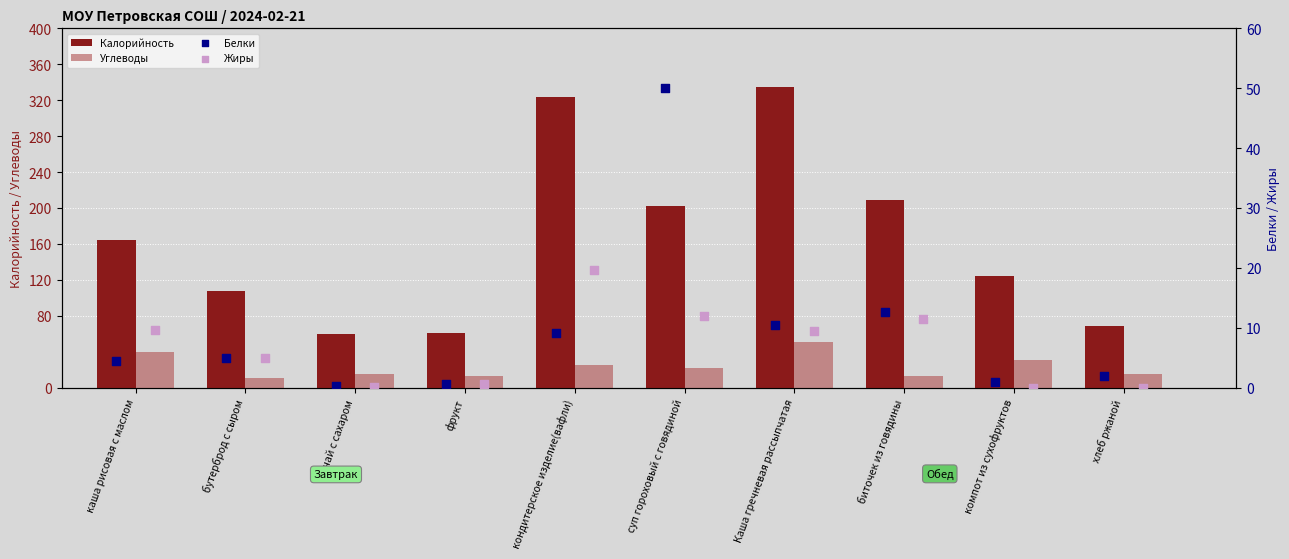

Which series has the widest spread of Y values?

Калорийность